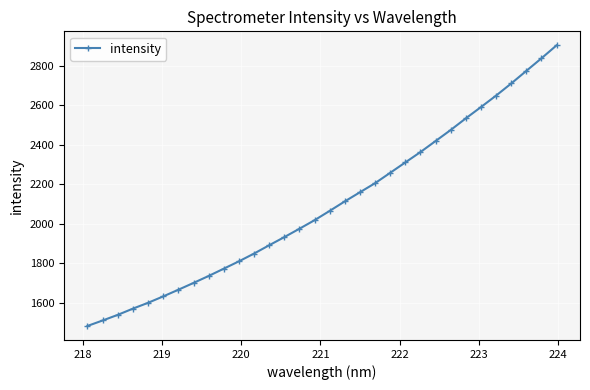

What is the sum of all values?

67047.3